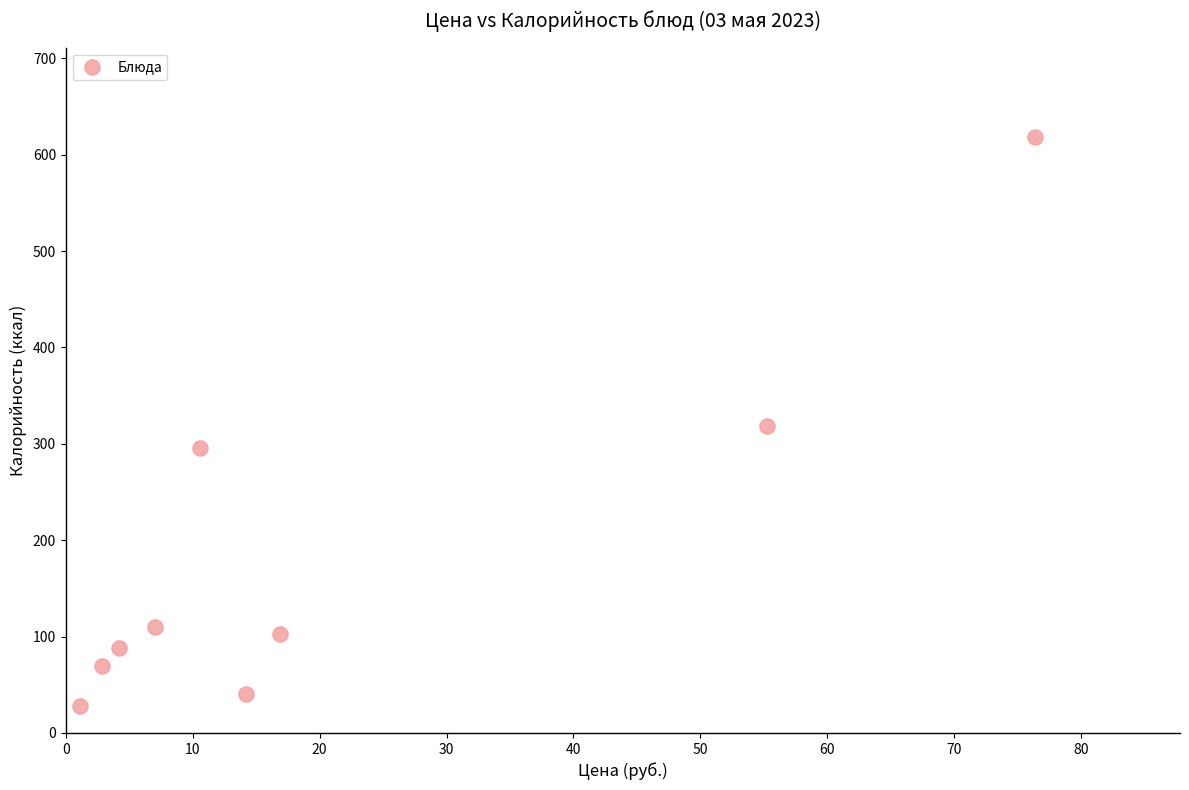

What is the average Y value?

185.7